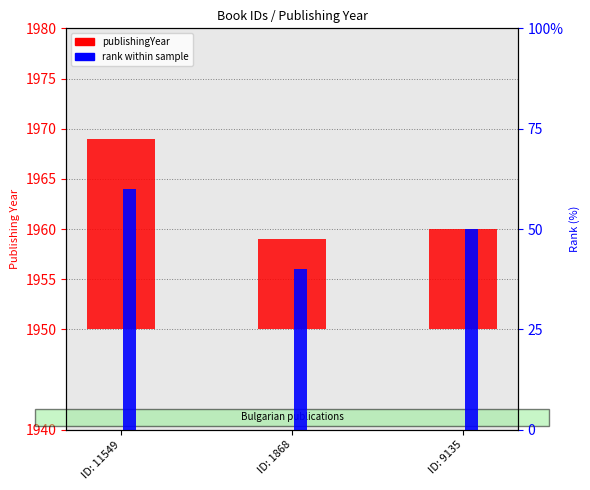

How many distinct data groups are displayed?

2